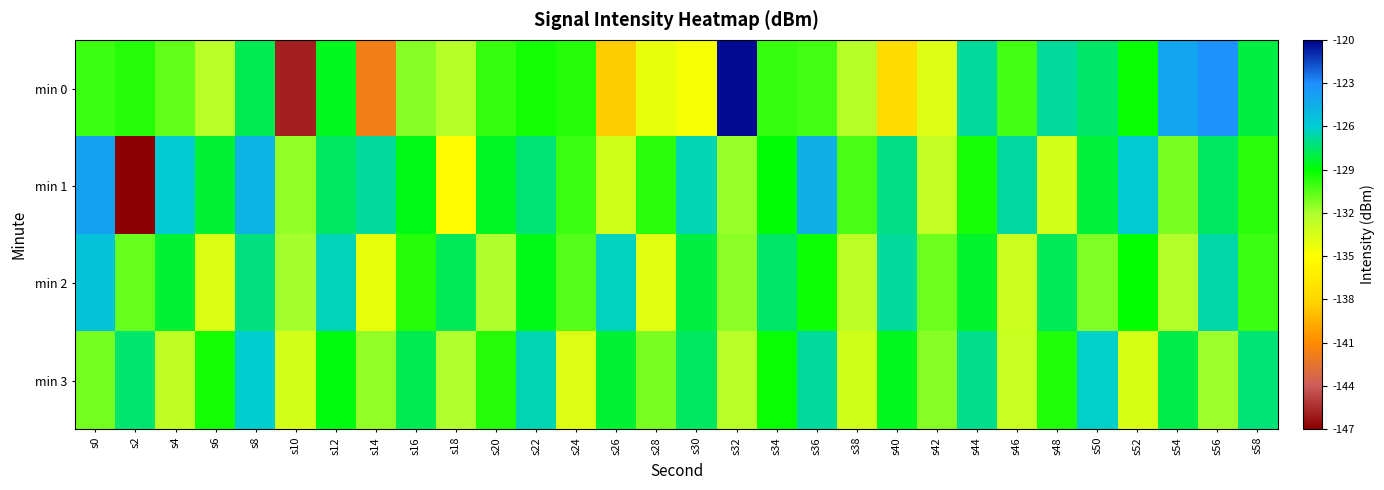

What is the minimum value shown in the chart?

-147.0